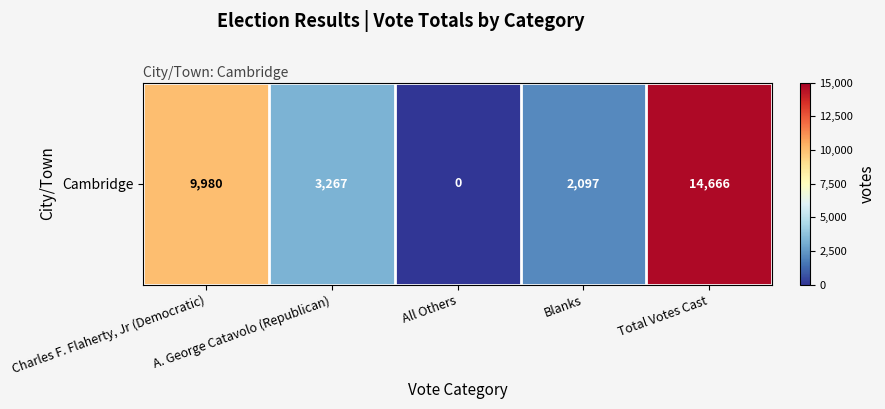

What is the change in value from Charles F. Flaherty, Jr (Democratic) to Blanks?

-7883